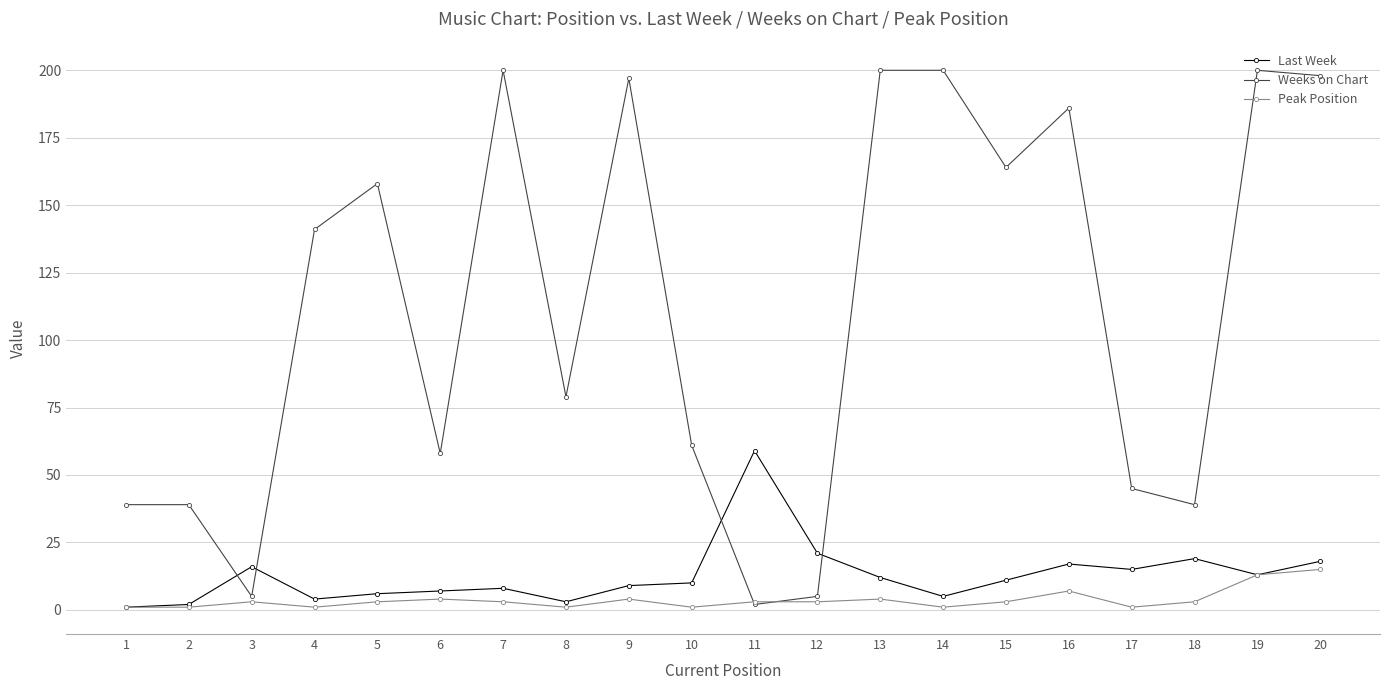

How many series are shown in this chart?

3